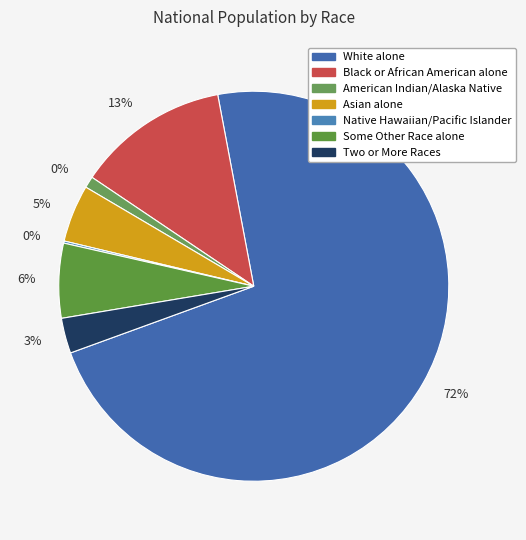

Rank the categories by value from highest to lowest.

White alone, Black or African American alone, Some Other Race alone, Asian alone, Two or More Races, American Indian and Alaska Native, Native Hawaiian and Other Pacific